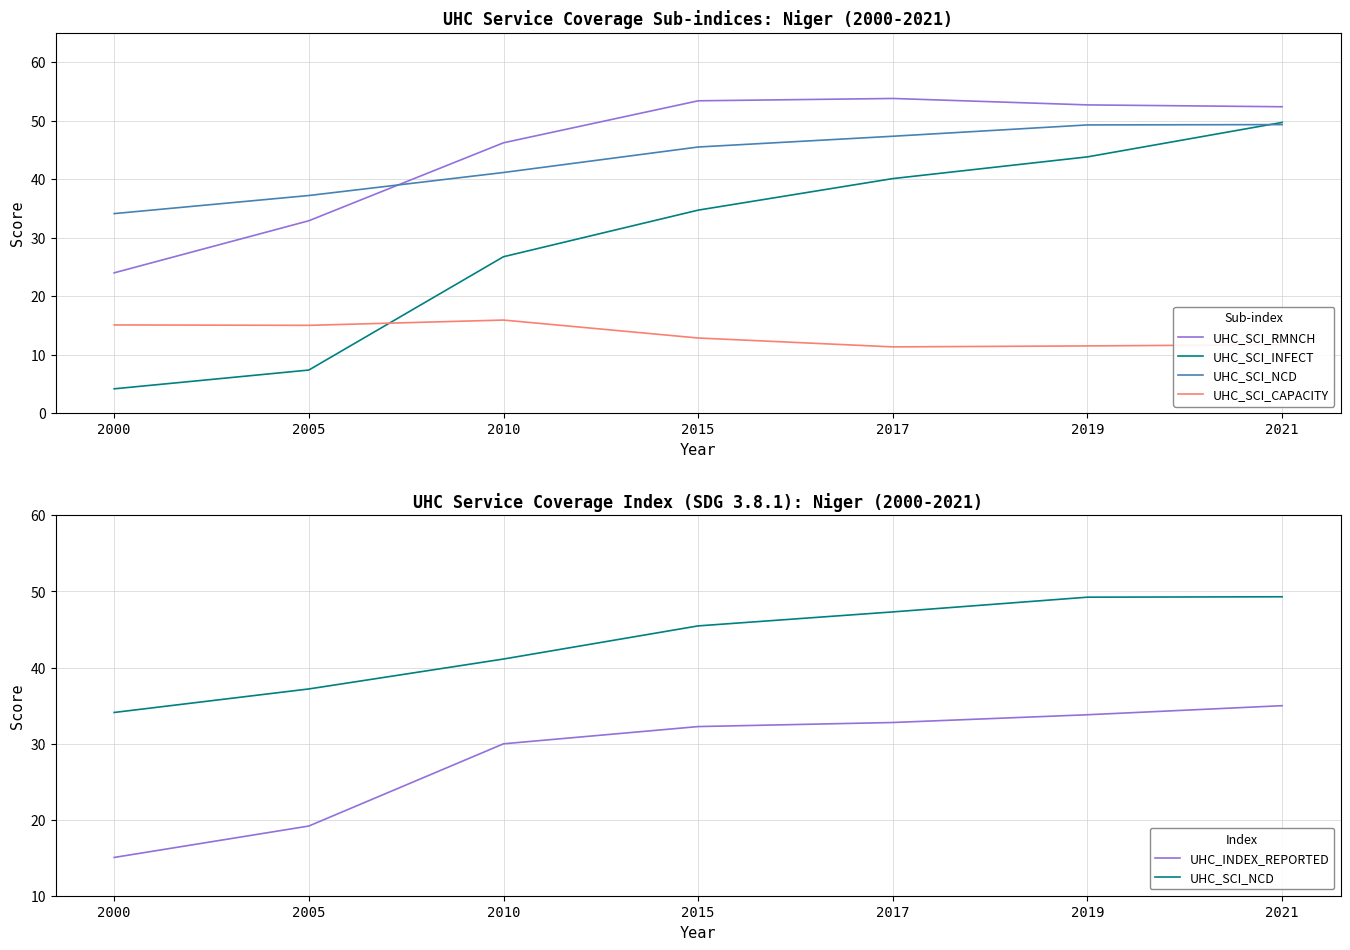

Between 2015 and 2019, which series saw the biggest shift?

UHC_SCI_INFECT